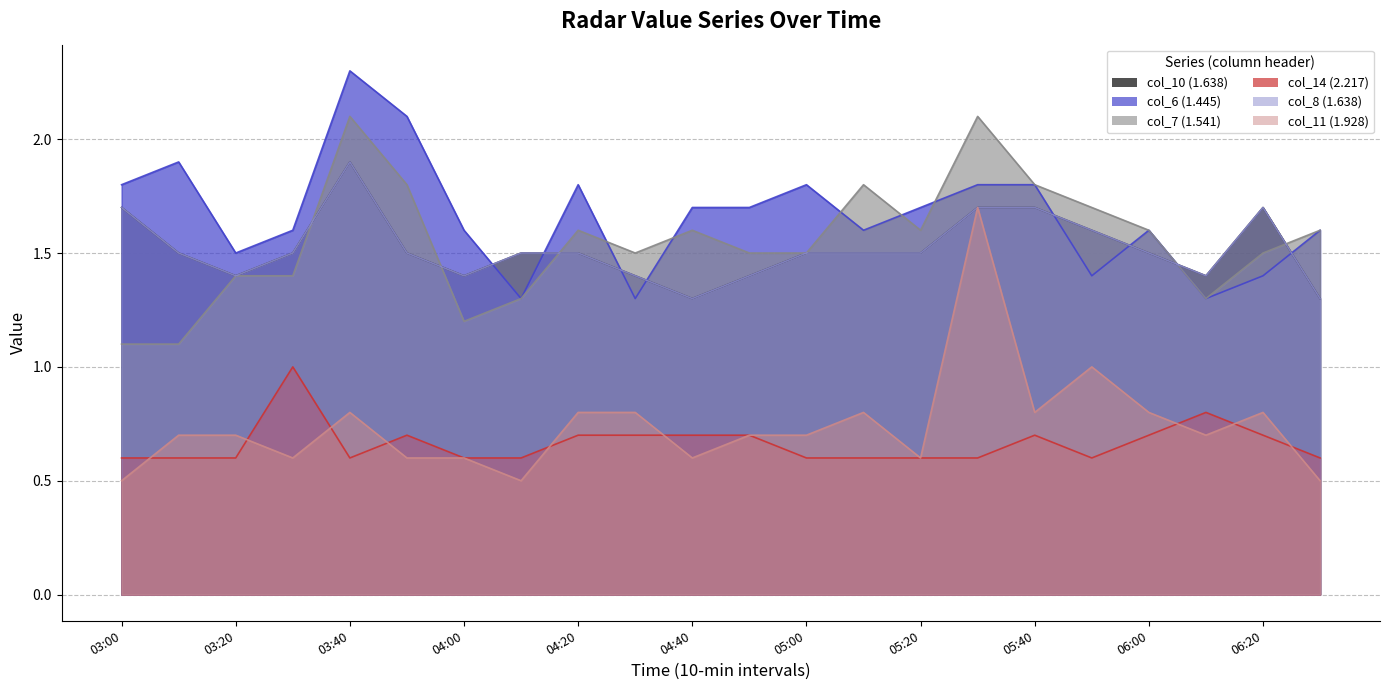

Reading left to right, list all the values displayed in this chart.

col_10 (1.638): 1.7	1.5	1.4	1.5	1.9	1.5	1.4	1.5	1.5	1.4	1.3	1.4	1.5	1.5	1.5	1.7	1.7	1.6	1.5	1.4	1.7	1.3
col_6 (1.445): 1.8	1.9	1.5	1.6	2.3	2.1	1.6	1.3	1.8	1.3	1.7	1.7	1.8	1.6	1.7	1.8	1.8	1.4	1.6	1.3	1.4	1.6
col_7 (1.541): 1.1	1.1	1.4	1.4	2.1	1.8	1.2	1.3	1.6	1.5	1.6	1.5	1.5	1.8	1.6	2.1	1.8	1.7	1.6	1.3	1.5	1.6
col_14 (2.217): 0.6	0.6	0.6	1.0	0.6	0.7	0.6	0.6	0.7	0.7	0.7	0.7	0.6	0.6	0.6	0.6	0.7	0.6	0.7	0.8	0.7	0.6
col_8 (1.638): 1.7	1.5	1.4	1.5	1.9	1.5	1.4	1.5	1.5	1.4	1.3	1.4	1.5	1.5	1.5	1.7	1.7	1.6	1.5	1.4	1.7	1.3
col_11 (1.928): 0.5	0.7	0.7	0.6	0.8	0.6	0.6	0.5	0.8	0.8	0.6	0.7	0.7	0.8	0.6	1.7	0.8	1.0	0.8	0.7	0.8	0.5